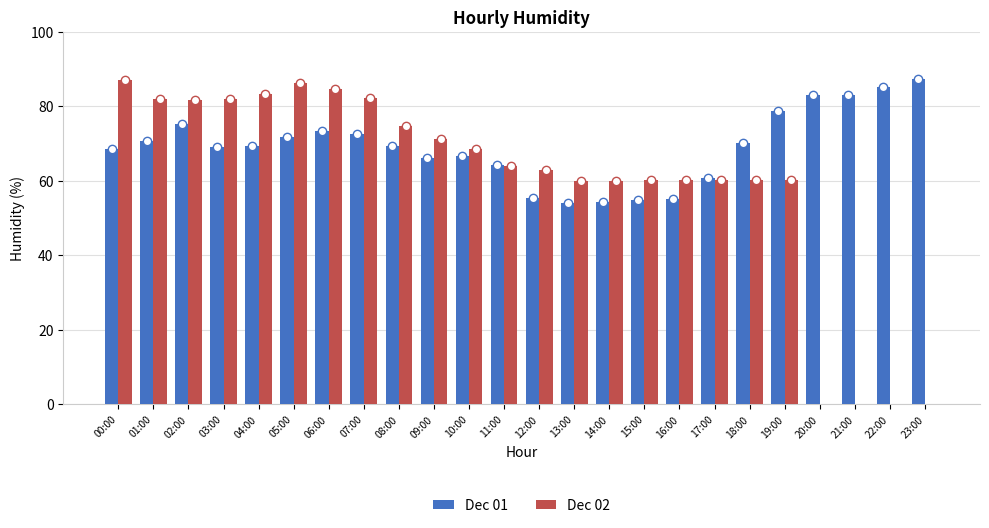

What is the highest value of the Dec 02 series?

87.1